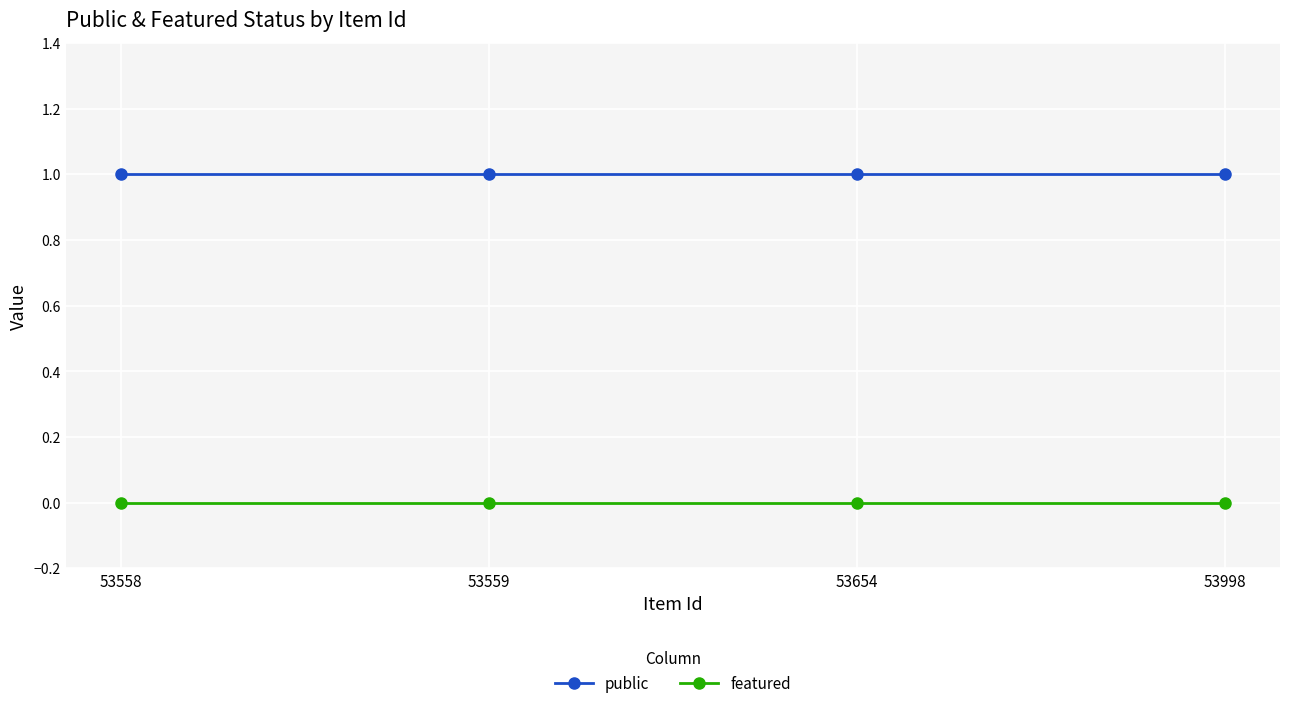

What is the value of the public point at the 4th from the left?

1